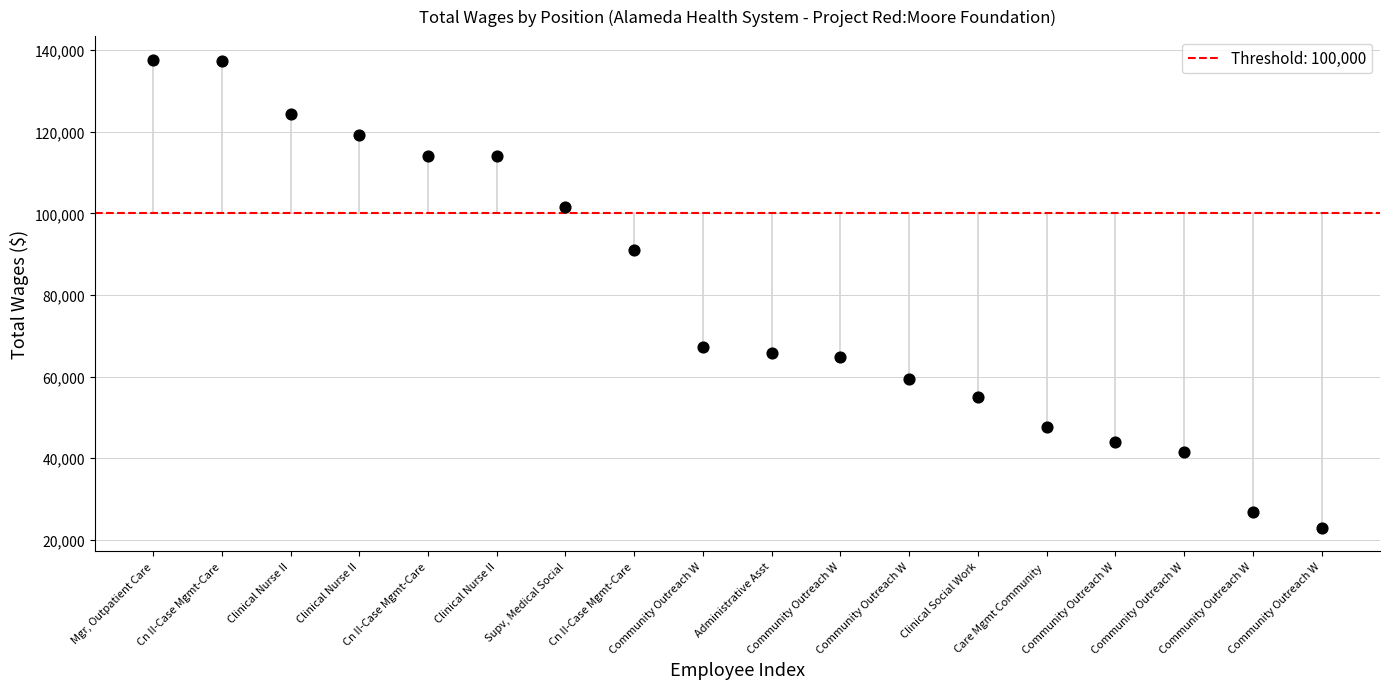

What Y value in the scatter plot is closest to 80349?

91005